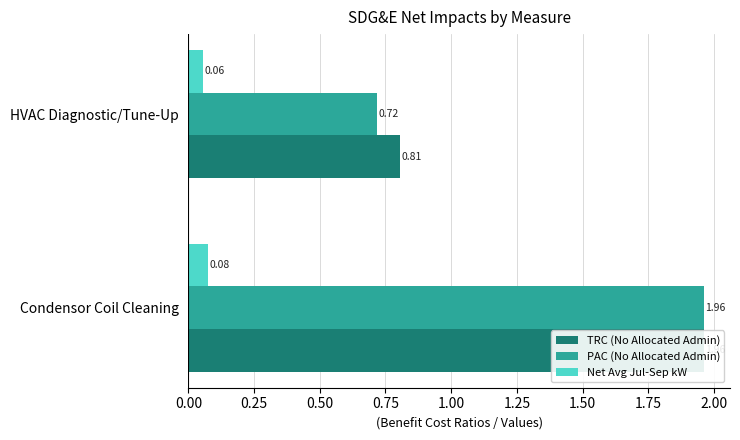

What is the value of the Net Avg Jul-Sep kW bar at the 1st from the left?

0.1